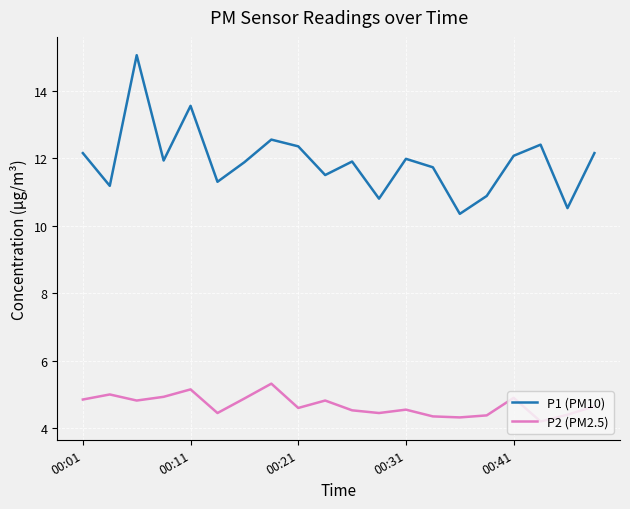

What is the smallest value displayed?

4.2